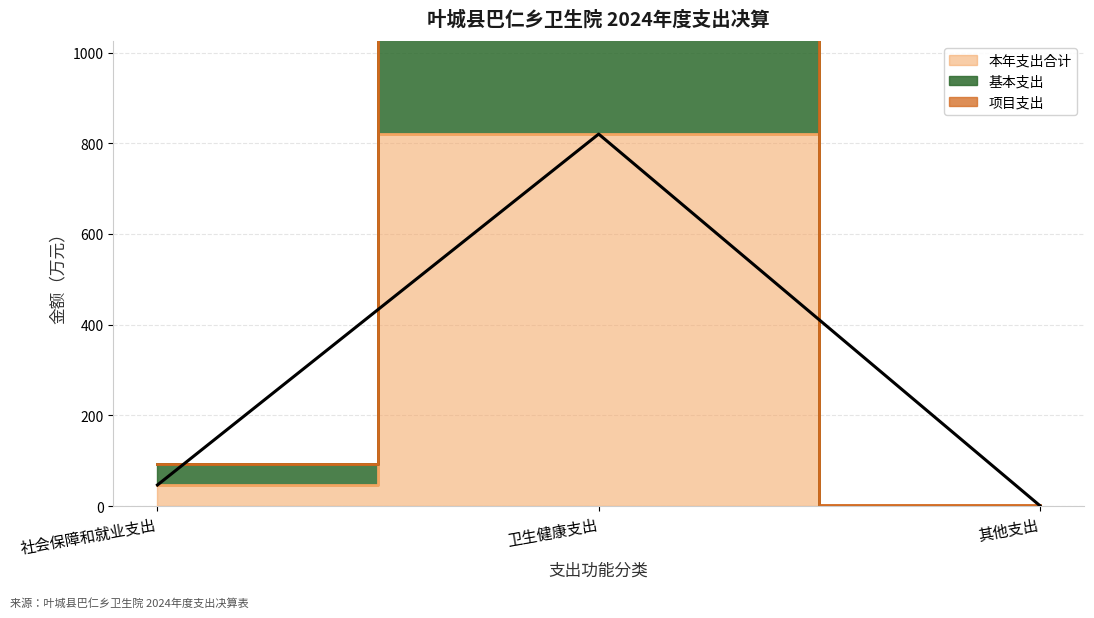

At which category is the sum across all series the highest?

卫生健康支出